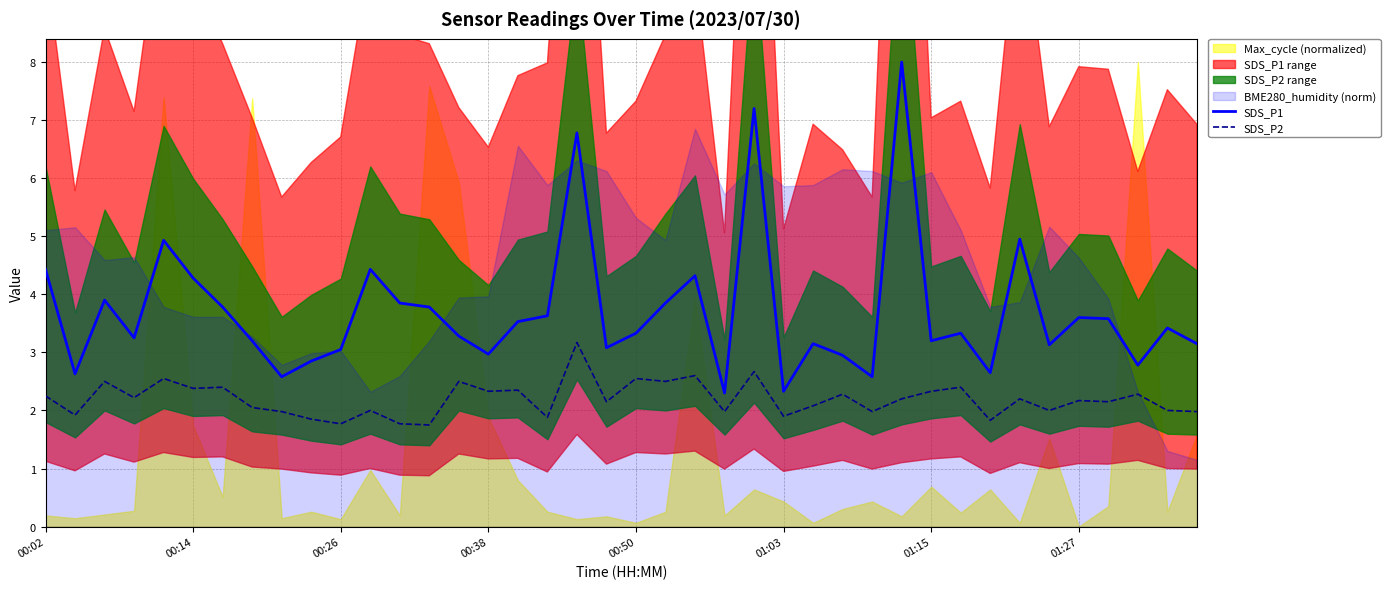

Reading right to left, transcribe all the data shown in this chart.

SDS_P1: 3.1	3.4	2.8	3.6	3.6	3.1	5.0	2.6	3.3	3.2	8.0	2.6	3.0	3.1	2.3	7.2	2.3	4.3	3.9	3.3	3.1	6.8	3.6	3.5	3.0	3.3	3.8	3.9	4.4	3.0	2.9	2.6	3.2	3.8	4.3	4.9	3.2	3.9	2.6	4.4
SDS_P2: 2.0	2.0	2.3	2.1	2.2	2.0	2.2	1.8	2.4	2.3	2.2	2.0	2.3	2.1	1.9	2.7	2.0	2.6	2.5	2.5	2.1	3.2	1.9	2.4	2.3	2.5	1.8	1.8	2.0	1.8	1.9	2.0	2.0	2.4	2.4	2.5	2.2	2.5	1.9	2.2